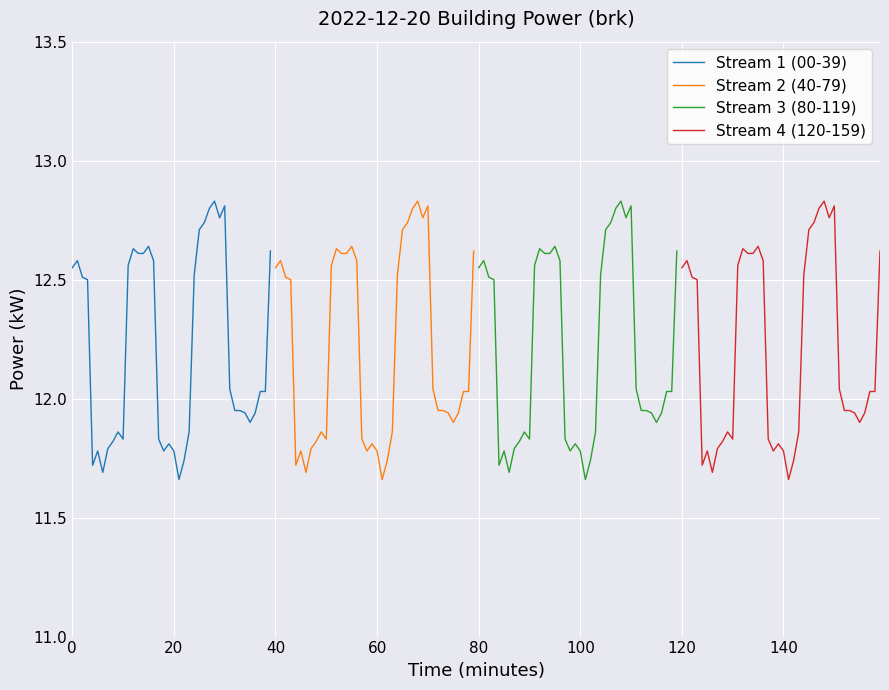

True or false: Stream 1 (00-39) and Stream 2 (40-79) intersect in this chart.

False